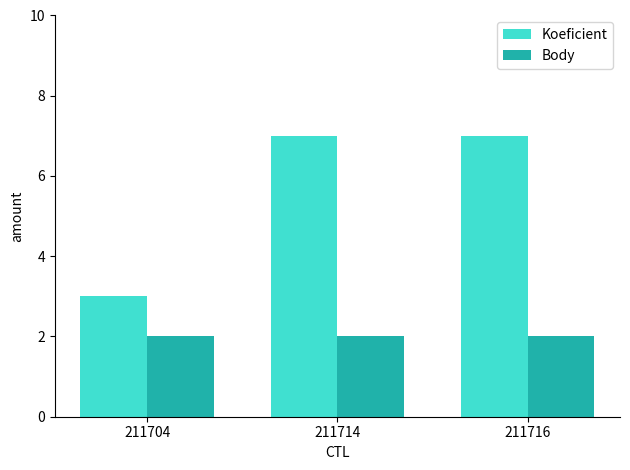

Is the value of Koeficient at 211716 greater than the value of Body at 211714?

Yes